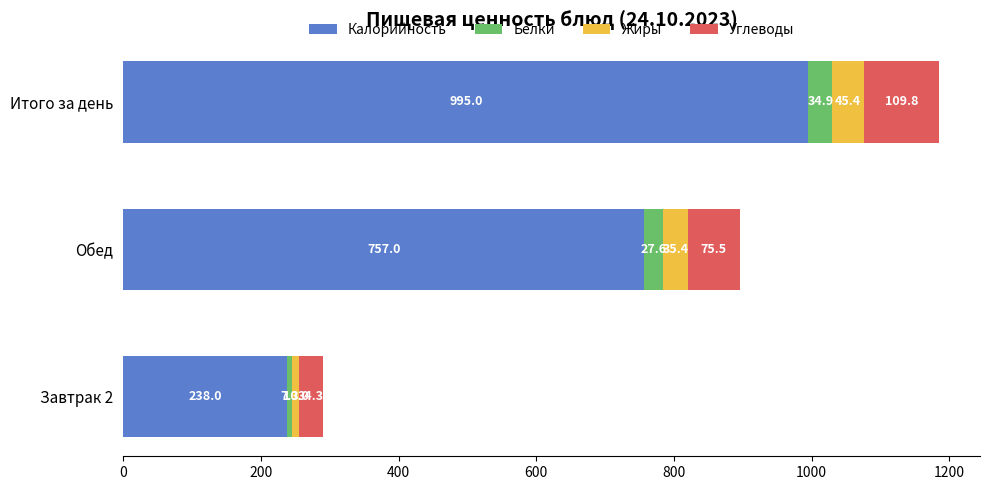

At which category is the sum across all series the highest?

Итого за день